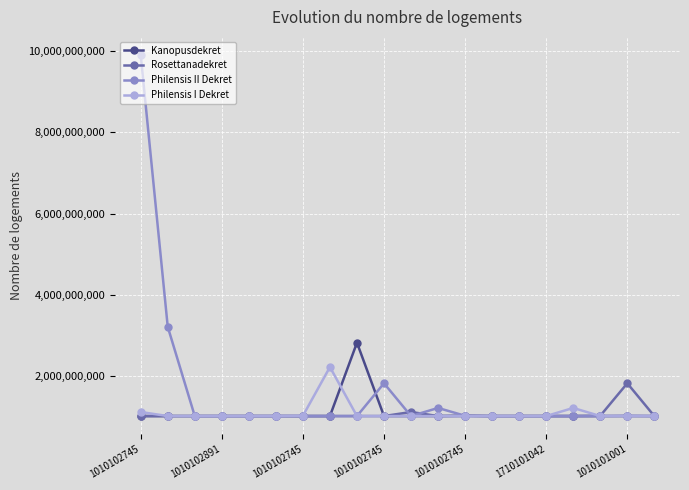

What is the value of the Rosettanadekret point at the 4th from the left?

1010102745